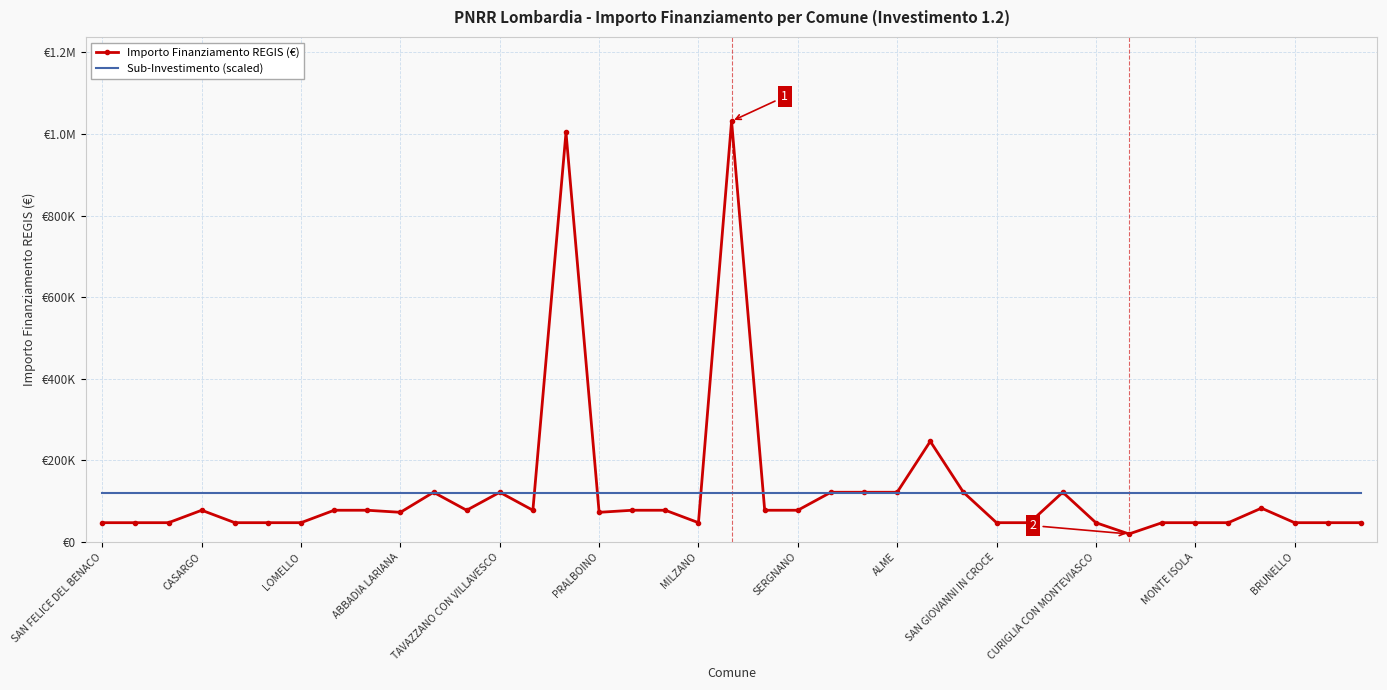

Which series ends up on top after the final intersection of Sub-Investimento (scaled) and Importo Finanziamento REGIS (€)?

Sub-Investimento (scaled)